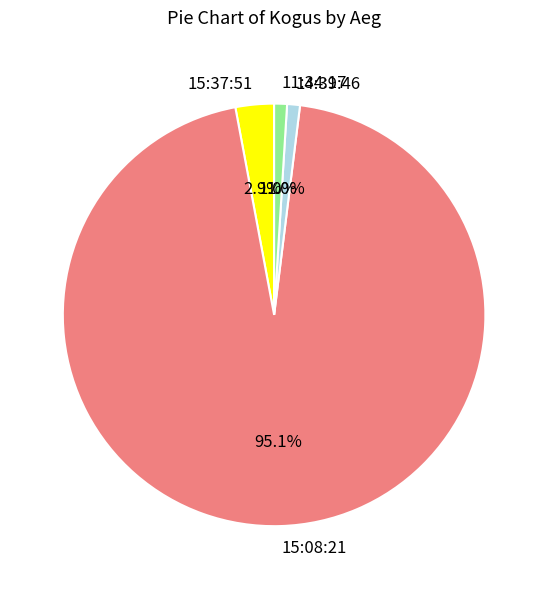

What is the largest slice in the pie chart?

15:08:21